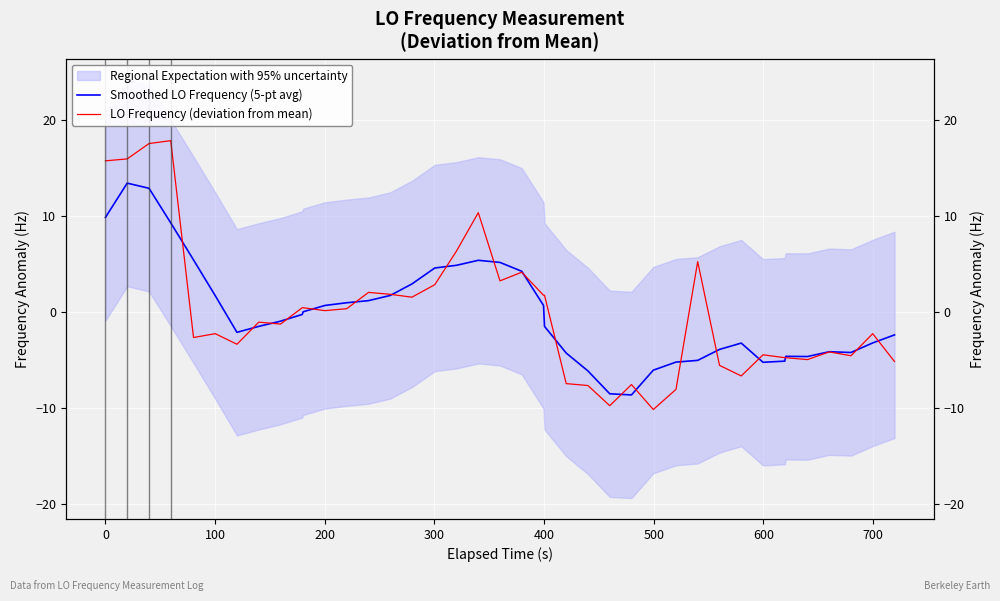

Is the value of LO Frequency (deviation from mean) at 16 greater than the value of Smoothed LO Frequency (5-pt avg) at 29?

Yes